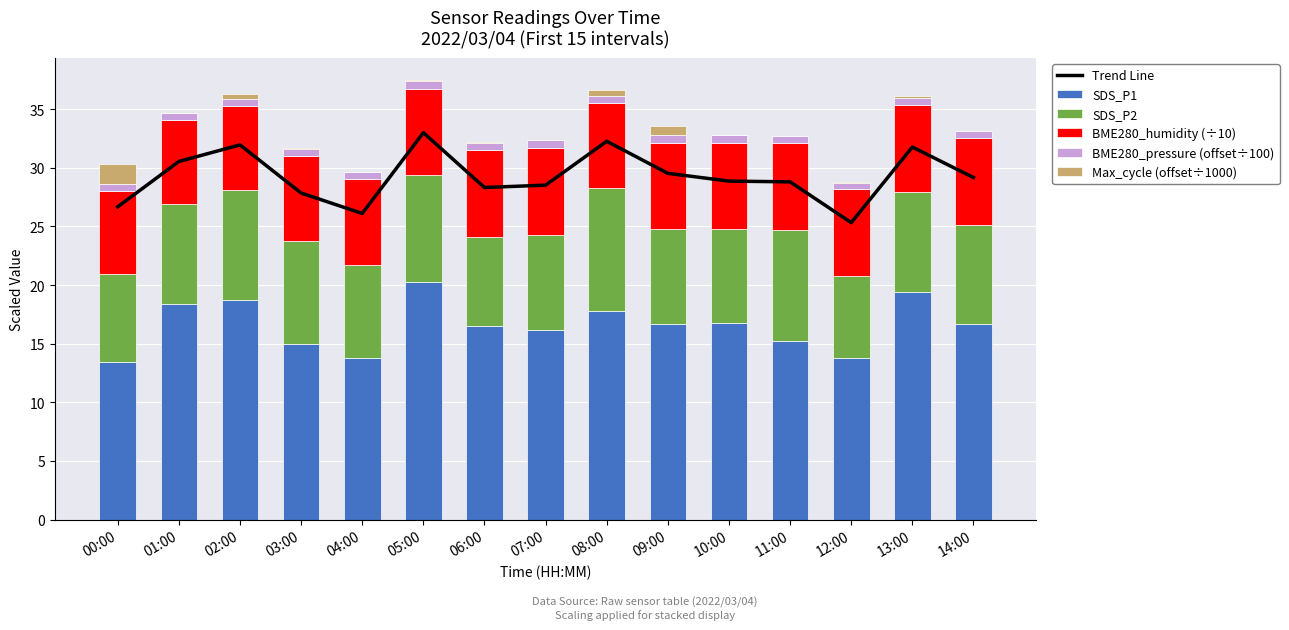

Reading right to left, transcribe all the data shown in this chart.

Trend Line: 29.2	31.8	25.3	28.8	28.9	29.5	32.3	28.5	28.3	33.0	26.1	27.9	32.0	30.5	26.7
SDS_P1: 16.6	19.4	13.8	15.2	16.8	16.7	17.8	16.1	16.5	20.2	13.8	14.9	18.8	18.4	13.4
SDS_P2: 8.4	8.5	7.0	9.4	8.1	8.1	10.4	8.1	7.6	9.1	7.9	8.9	9.3	8.6	7.5
BME280_humidity (÷10): 7.4	7.4	7.4	7.4	7.4	7.3	7.3	7.4	7.4	7.4	7.3	7.2	7.2	7.1	7.1
BME280_pressure (offset÷100): 0.6	0.6	0.5	0.6	0.6	0.7	0.6	0.7	0.6	0.6	0.6	0.6	0.6	0.6	0.5
Max_cycle (offset÷1000): 0.0	0.1	0.0	0.0	0.0	0.8	0.5	0.0	0.0	0.1	0.0	0.1	0.4	0.1	1.7